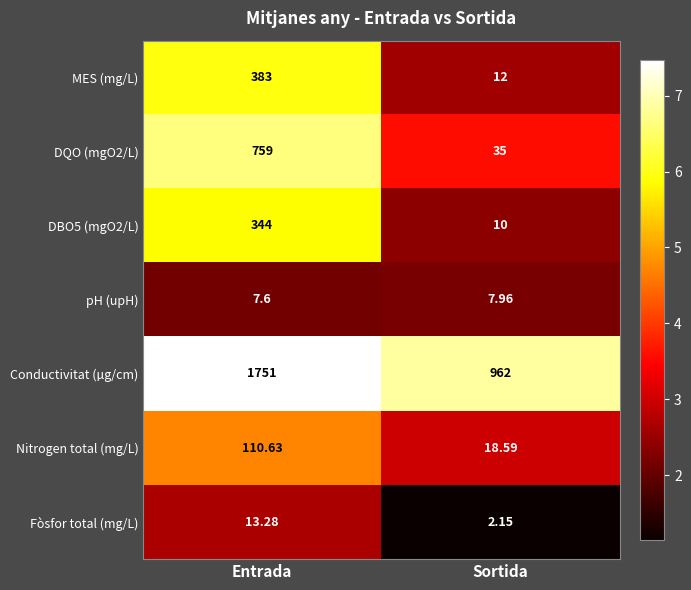

Rank the categories by DQO (mgO2/L) value from lowest to highest.

Sortida, Entrada